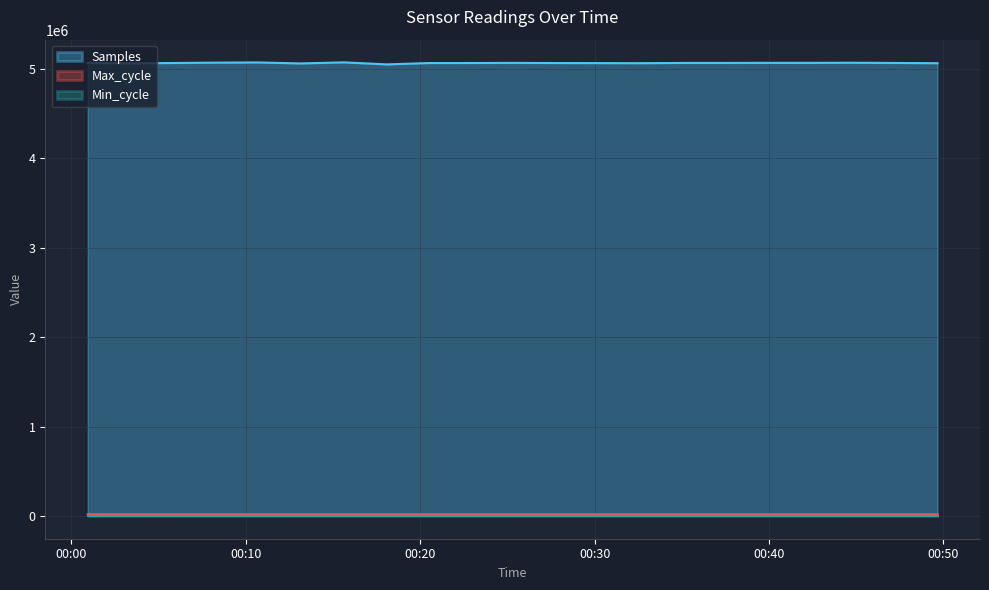

What value does the Samples series have at 2022/09/14 00:39:56?

5067192